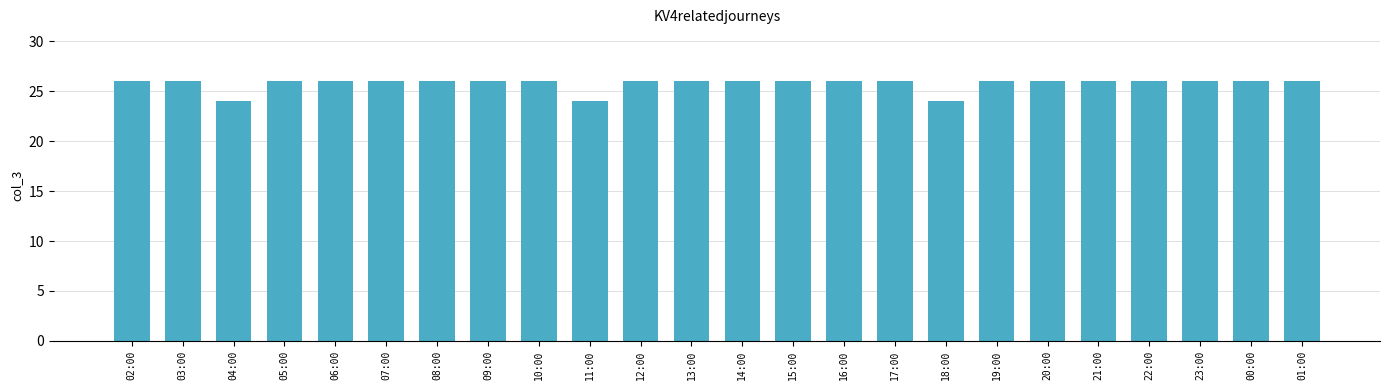

What is the sum of the values at 13:00 and 04:00?

50